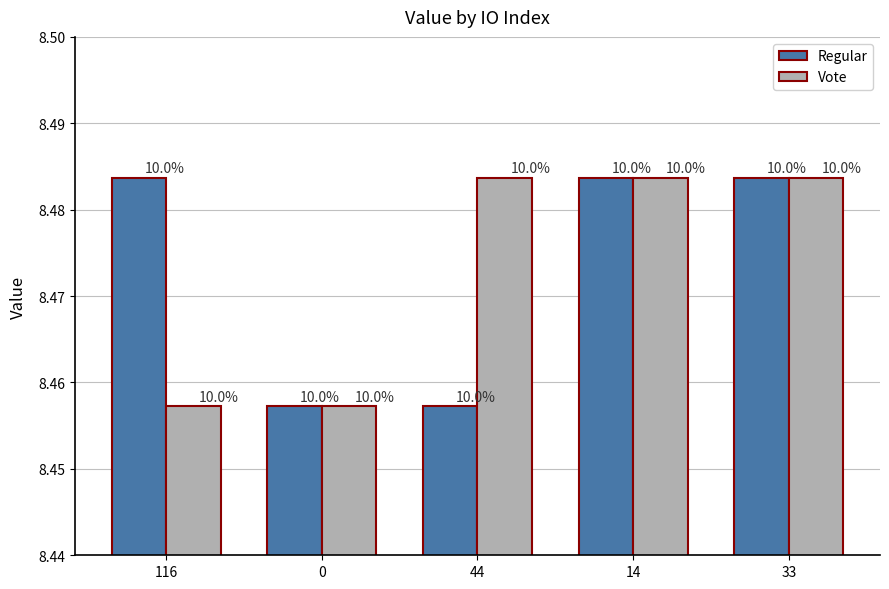

What are all the series names shown in the legend?

Regular, Vote